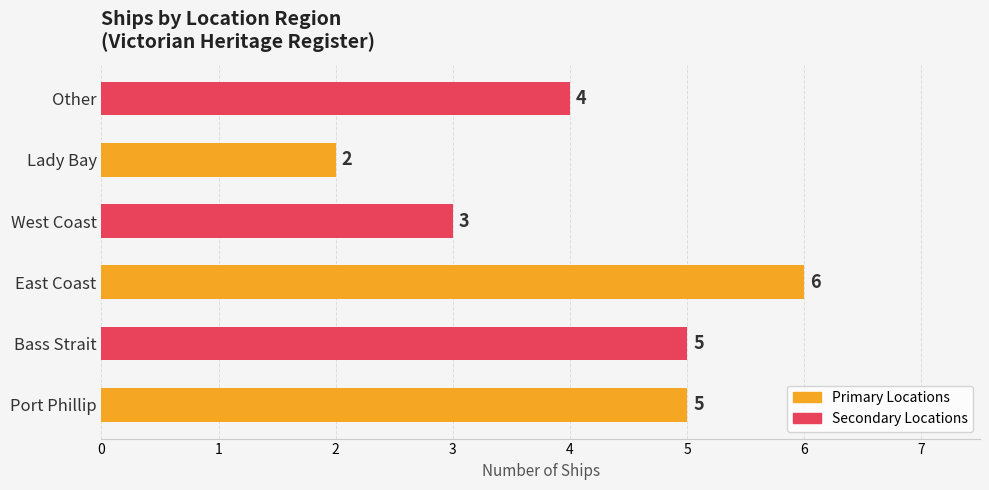

What is the difference between the second highest and minimum values?

3